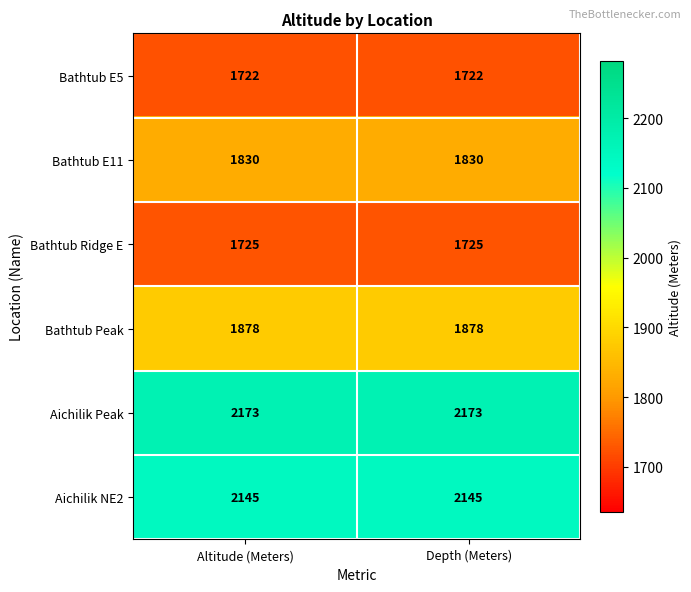

What is the spread (max minus min) of values at Altitude (Meters)?

451